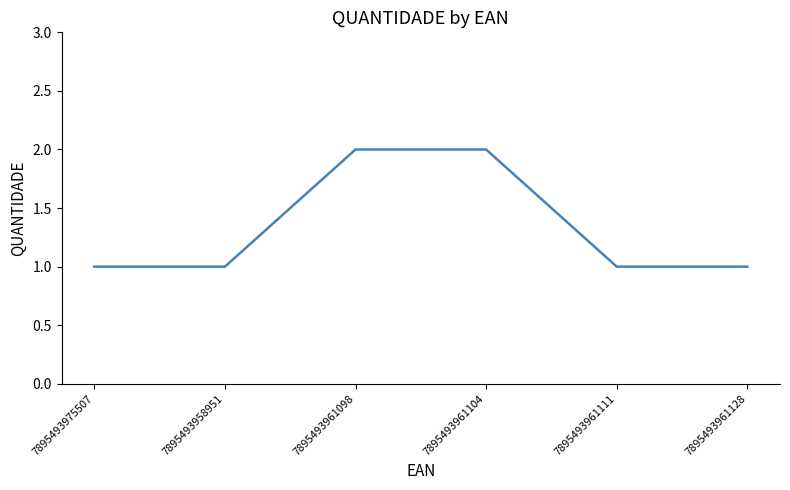

Read the value at 7895493961104.

2